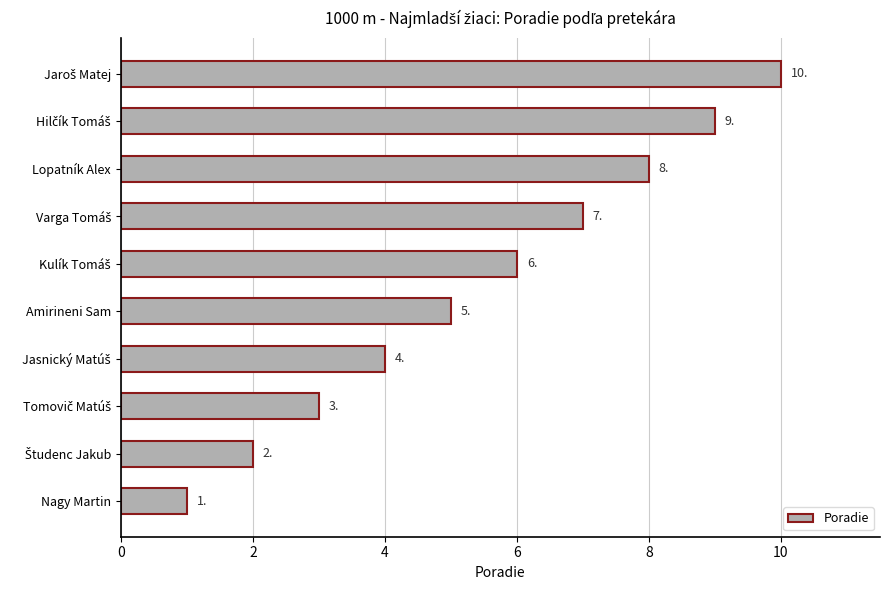

How many data points does each series have?

10